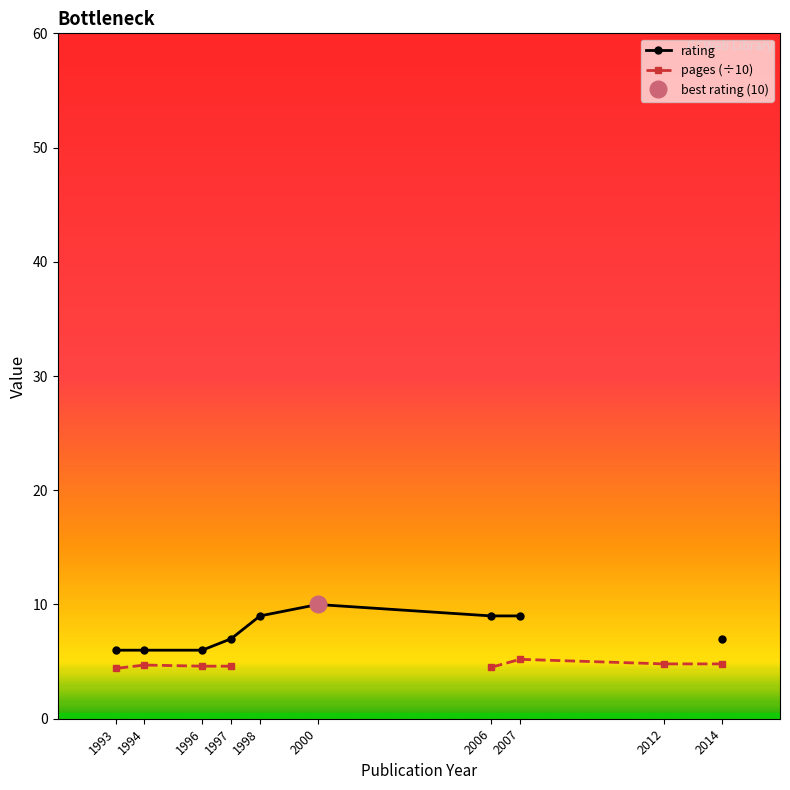

True or false: pages (÷10) has more than 0 points higher than both neighbors.

True